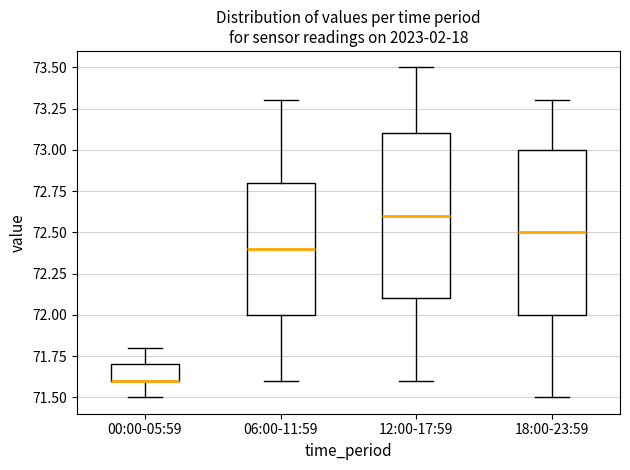

Reading left to right, read every box against the y-axis: the position of its median line, the range the box covers, and the ends of its whiskers. The values are not printed on the chart, so give them approximately, as read against the axis.

00:00-05:59: median 71.6 (drawn on the box's lower edge), box 71.6 to 71.7, whiskers 71.5 to 71.8
06:00-11:59: median 72.4, box 72.0 to 72.8, whiskers 71.6 to 73.3
12:00-17:59: median 72.6, box 72.1 to 73.1, whiskers 71.6 to 73.5
18:00-23:59: median 72.5, box 72.0 to 73.0, whiskers 71.5 to 73.3